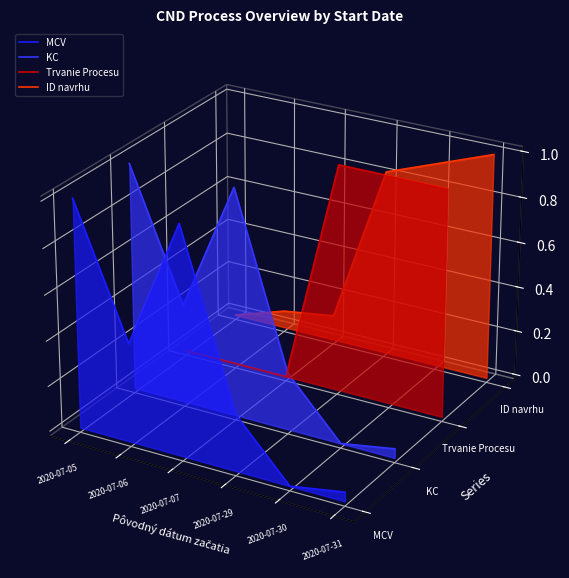

At which label is Trvanie Procesu closest to 0?

2020-07-05